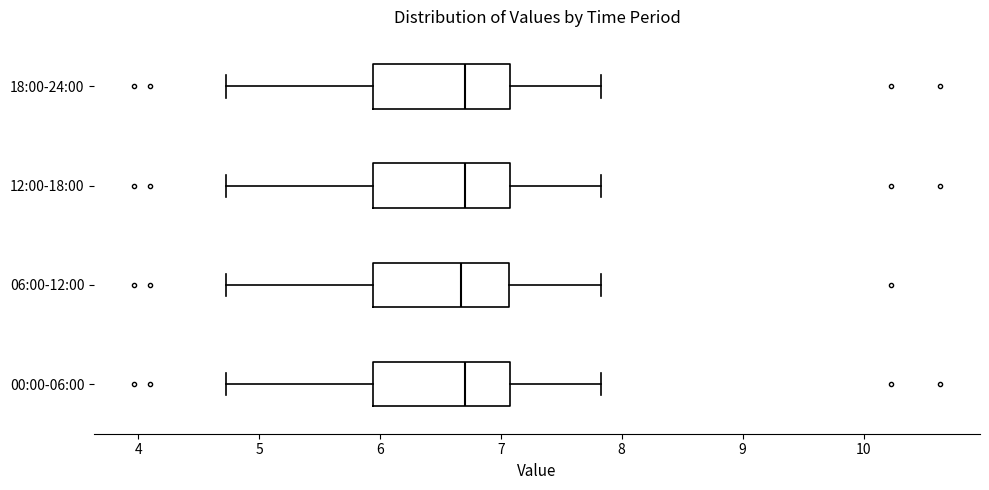

Reading bottom to top, read every box against the x-axis: the position of its median line, the range the box covers, and the ends of its whiskers. The values are not printed on the chart, so give them approximately, as read against the axis.

00:00-06:00: median 6.7, box 5.9 to 7.1, whiskers 4.7 to 7.8
06:00-12:00: median 6.7, box 5.9 to 7.1, whiskers 4.7 to 7.8
12:00-18:00: median 6.7, box 5.9 to 7.1, whiskers 4.7 to 7.8
18:00-24:00: median 6.7, box 5.9 to 7.1, whiskers 4.7 to 7.8